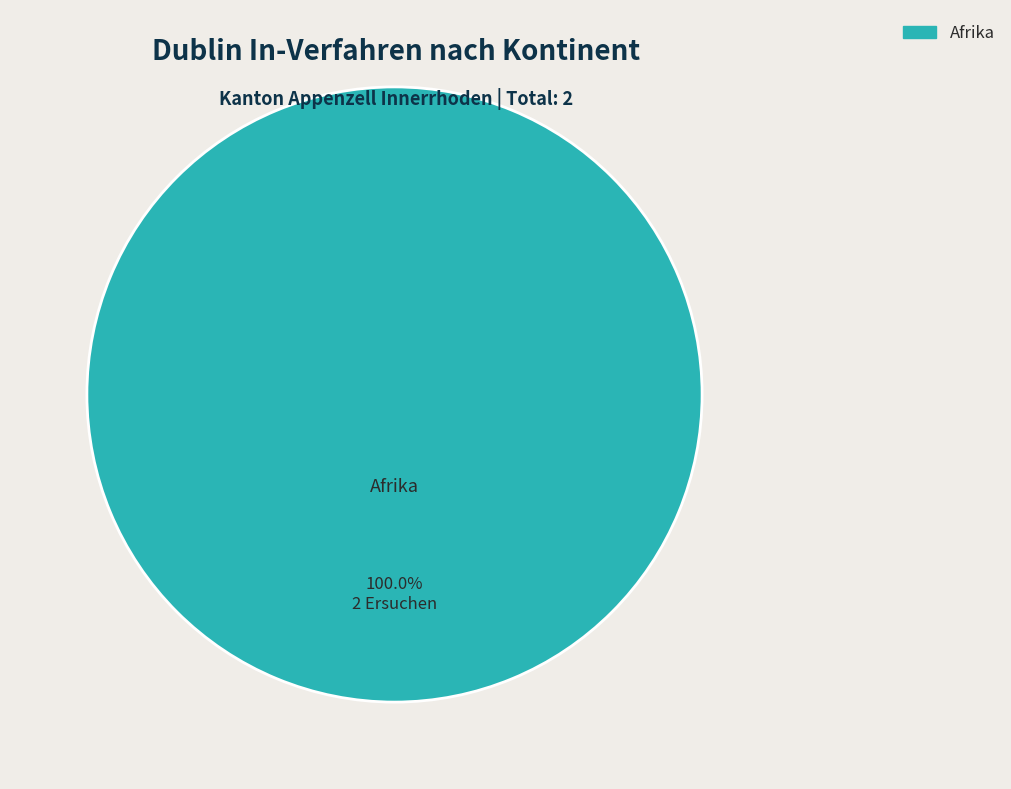

Is there any slice that represents more than half of the pie?

Yes